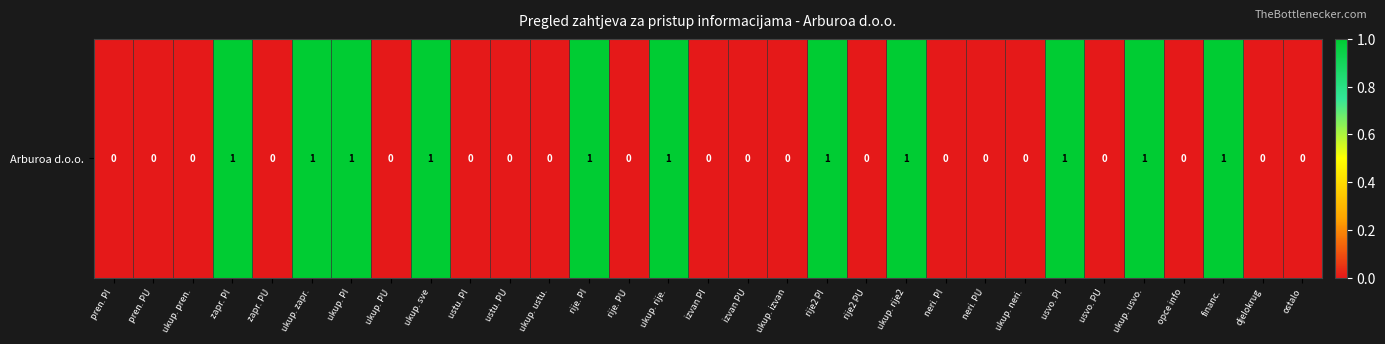

Reading left to right, extract all data points from this chart.

0	0	0	1	0	1	1	0	1	0	0	0	1	0	1	0	0	0	1	0	1	0	0	0	1	0	1	0	1	0	0